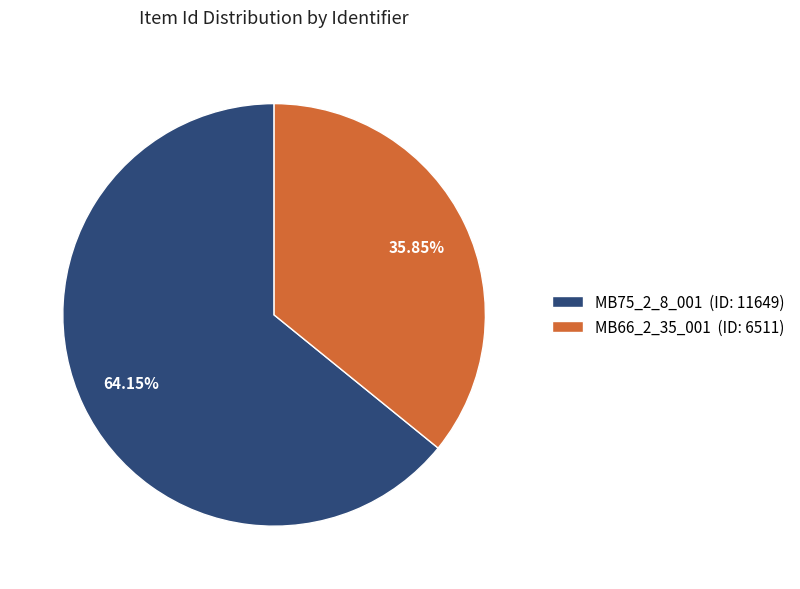

Rank the categories by value from highest to lowest.

MB75_2_8_001, MB66_2_35_001